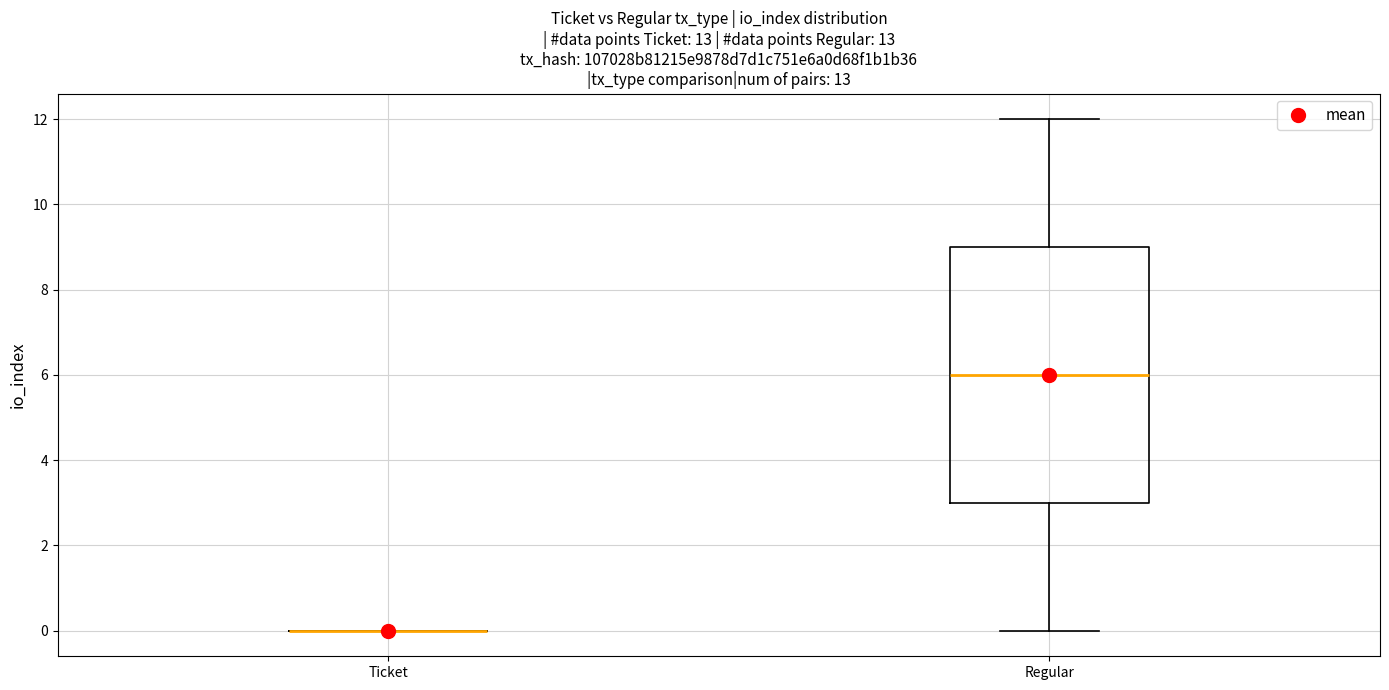

Reading left to right, read every box against the y-axis: the position of its median line, the range the box covers, and the ends of its whiskers. The values are not printed on the chart, so give them approximately, as read against the axis.

Ticket: box collapsed to a line at 0, whiskers 0 to 0
Regular: median 6, box 3 to 9, whiskers 0 to 12